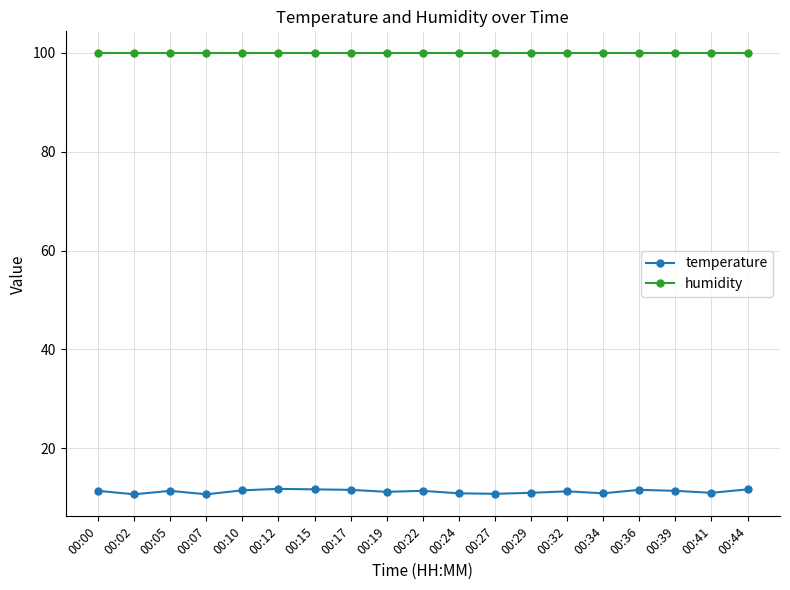

Which series has the largest total across all categories?

humidity